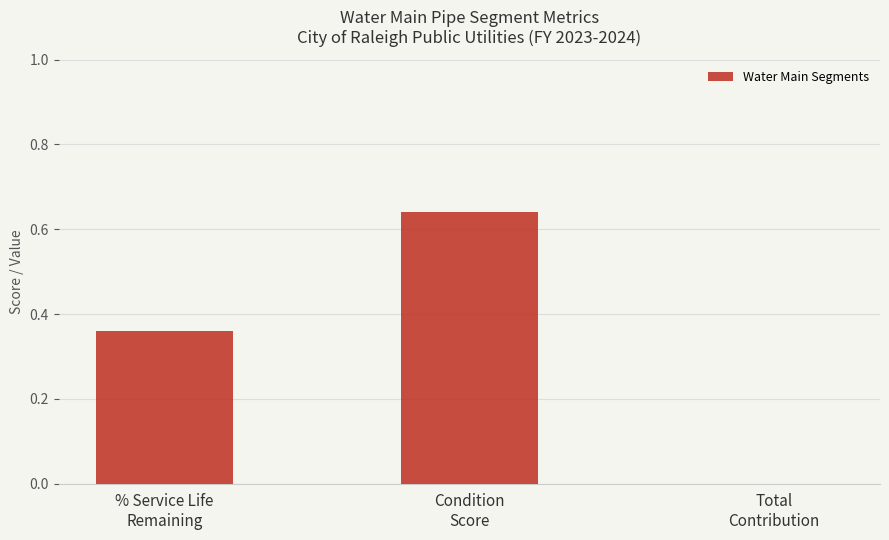

The chart shows a value of 0.0 at Total
Contribution. True or false?

True